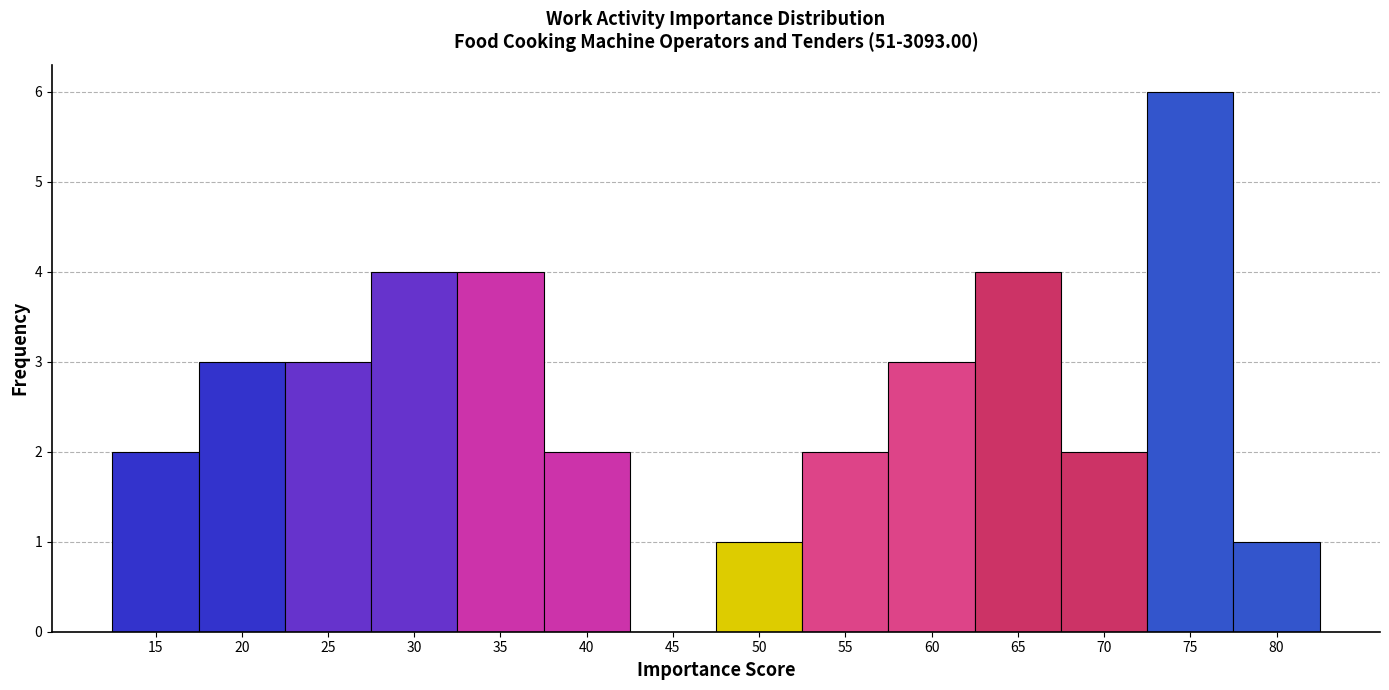

Reading left to right, what are all the values shown in this chart?

15=2	20=3	25=3	30=4	35=4	40=2	45=0	50=1	55=2	60=3	65=4	70=2	75=6	80=1